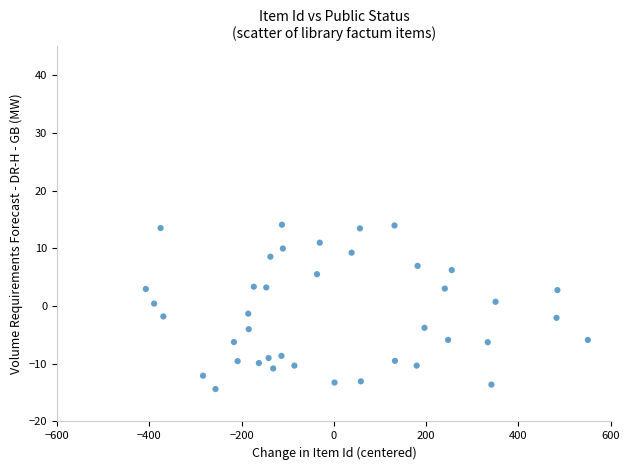

What is the range of X values (max minus min)?

958.0